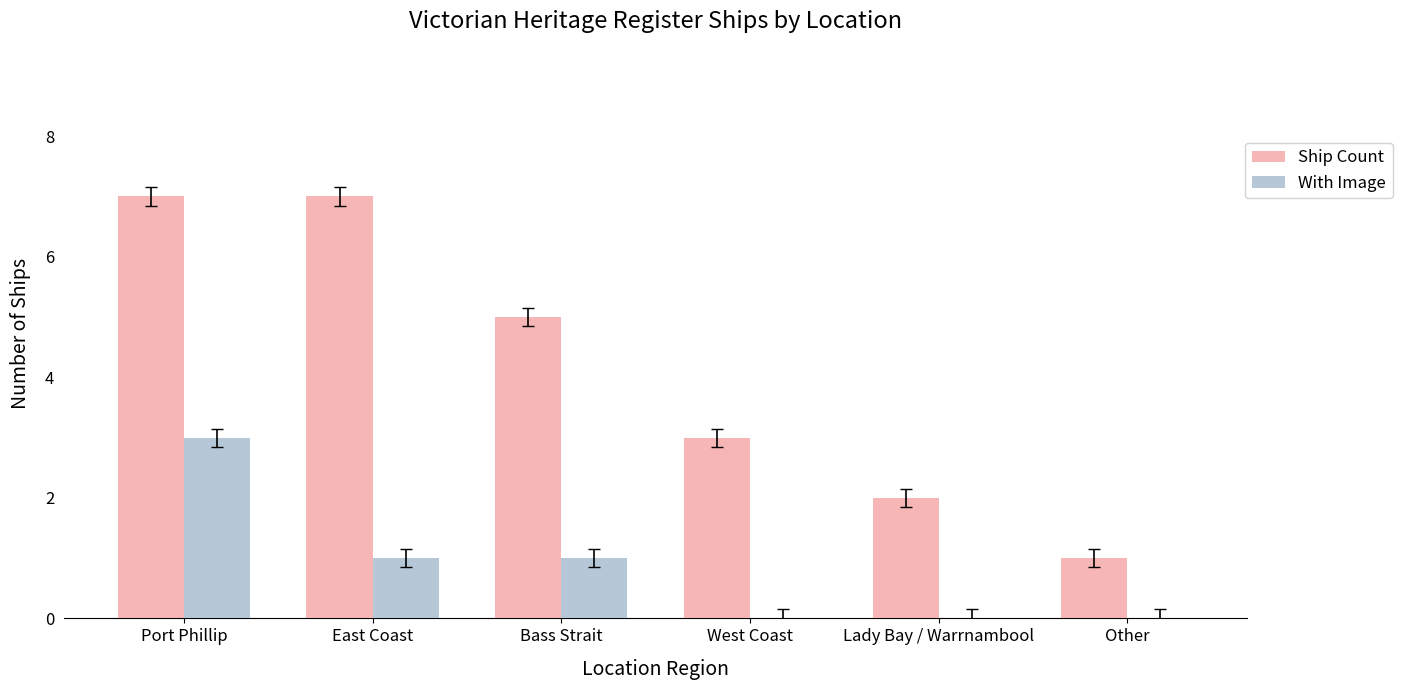

Reading left to right, transcribe all the data shown in this chart.

Ship Count: Port Phillip=7	East Coast=7	Bass Strait=5	West Coast=3	Lady Bay / Warrnambool=2	Other=1
With Image: Port Phillip=3	East Coast=1	Bass Strait=1	West Coast=0	Lady Bay / Warrnambool=0	Other=0